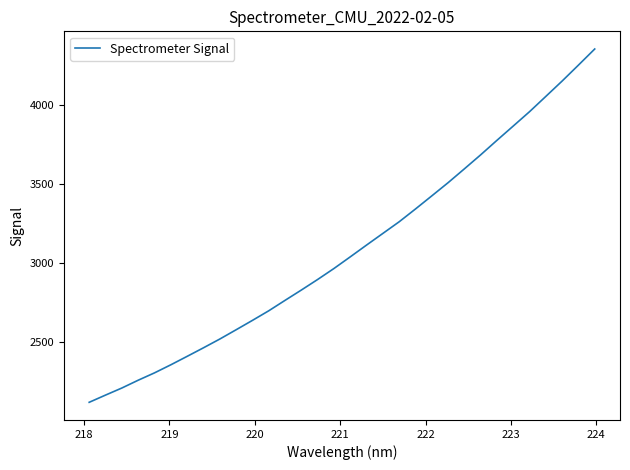

What is the average value?

3084.7